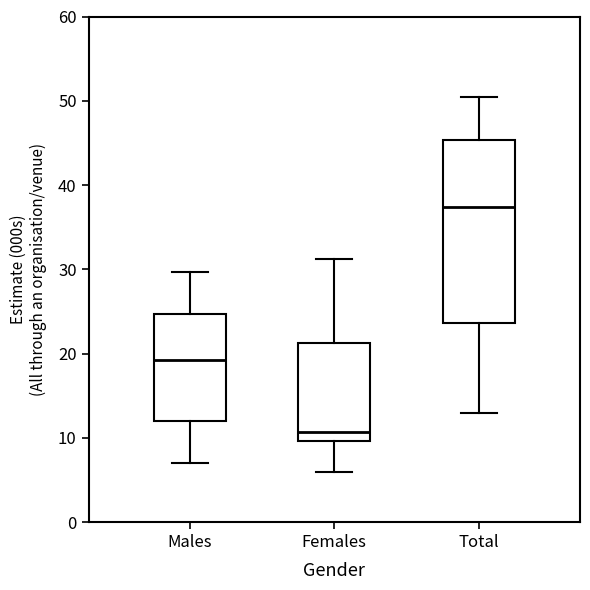

Reading left to right, read every box against the y-axis: the position of its median line, the range the box covers, and the ends of its whiskers. The values are not printed on the chart, so give them approximately, as read against the axis.

Males: median 19, box 12 to 25, whiskers 7 to 30
Females: median 11, box 10 to 21, whiskers 6 to 31
Total: median 37, box 24 to 45, whiskers 13 to 51